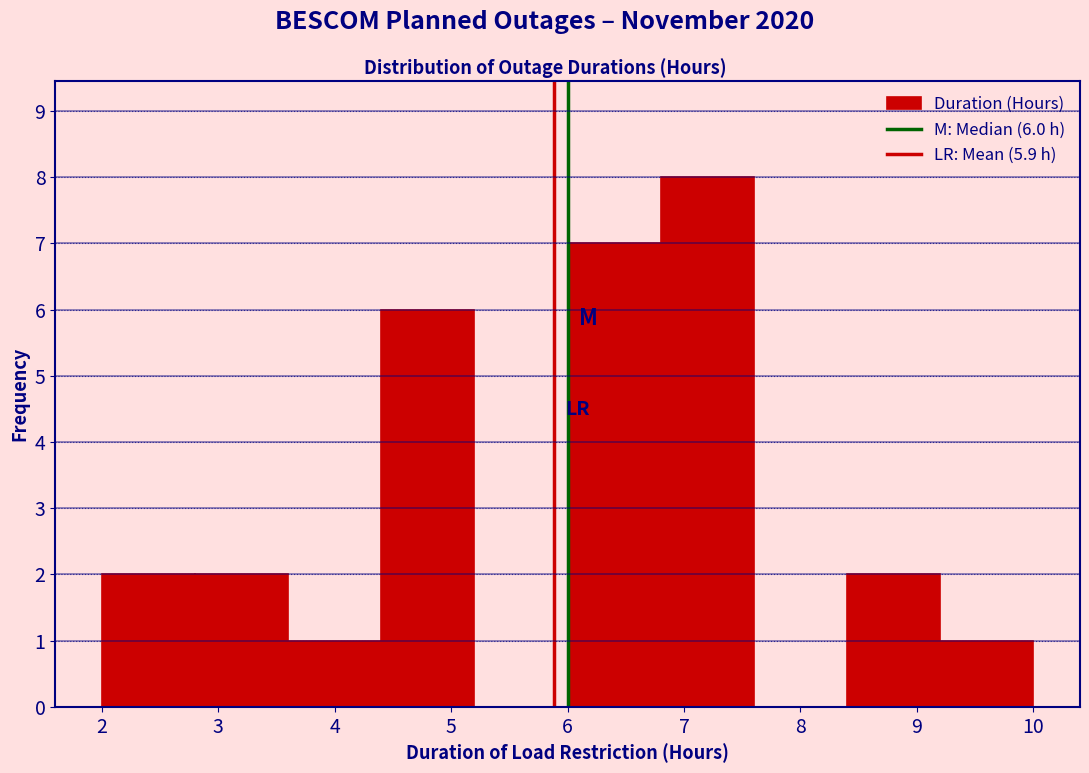

Over which range of the x-axis is the bar tallest?

6.8 to 7.6